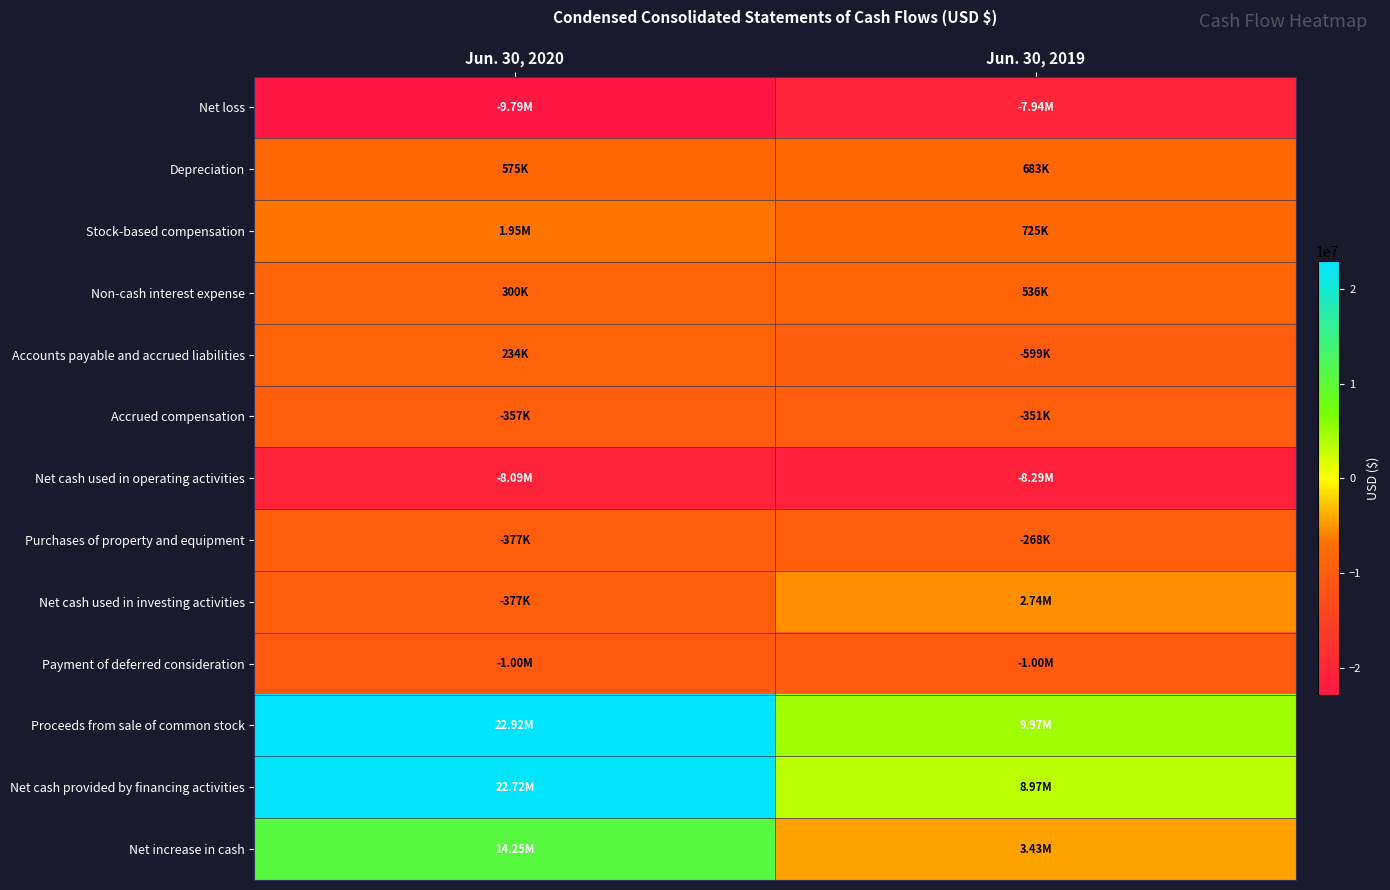

What is the maximum value shown in the chart?

1.0